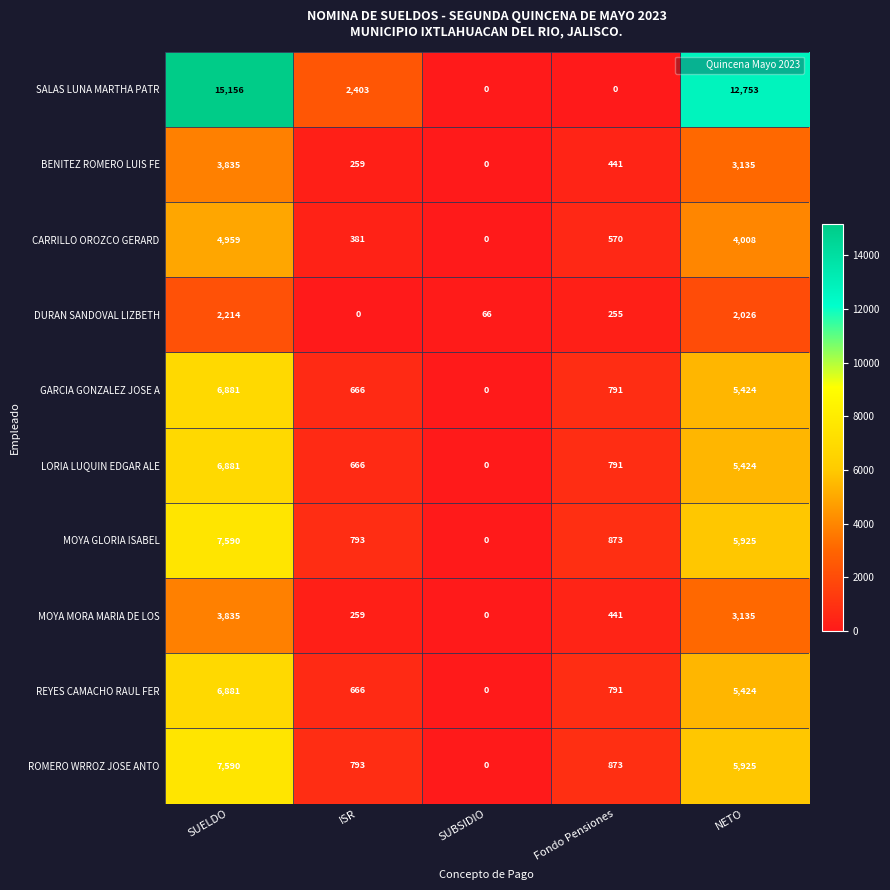

The ROMERO WRROZ JOSE ANTO series shows 873 at Fondo Pensiones. True or false?

True